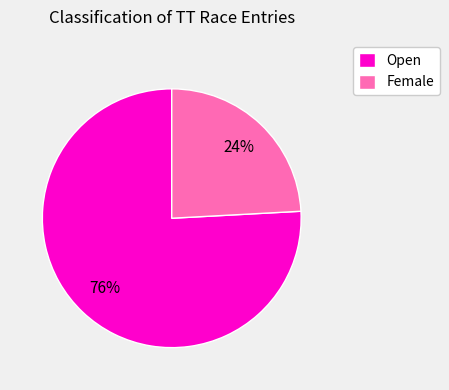

What percentage is the Female slice, to the nearest percent?

24%